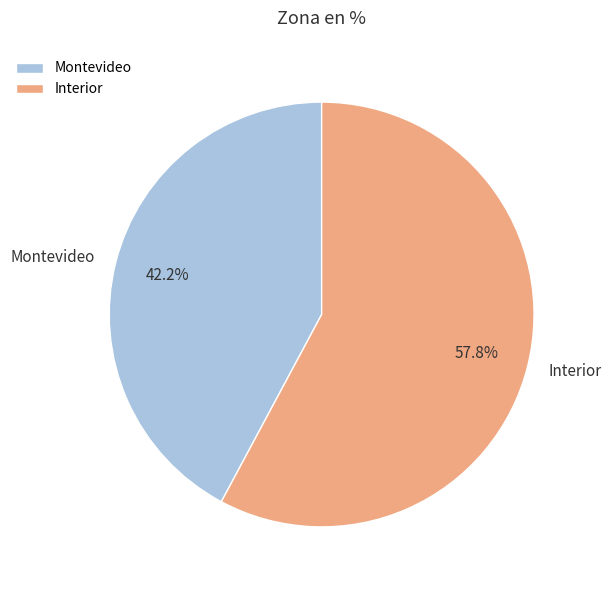

Which has a higher value, Interior or Montevideo?

Interior